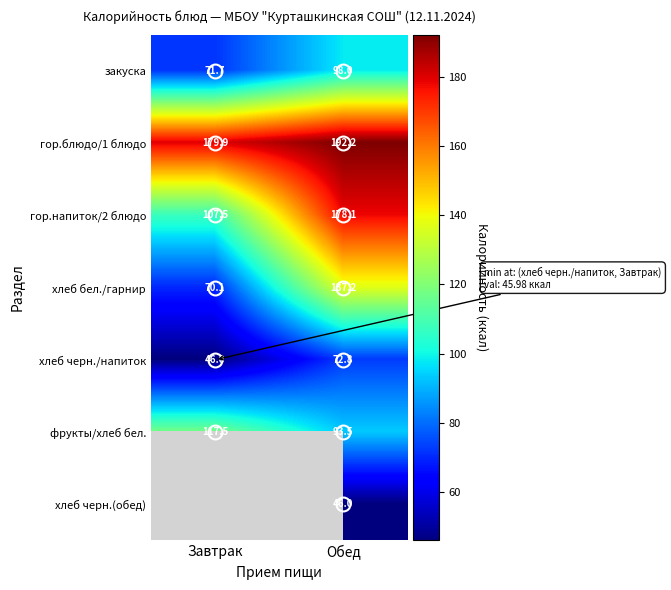

At how many categories does at least one series exceed 86?

2